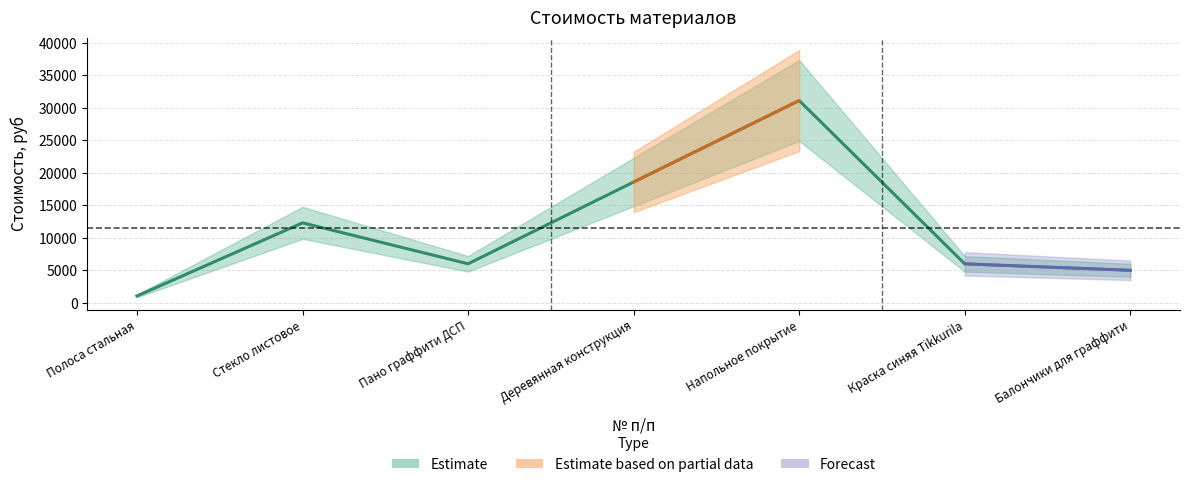

What is the average value?

11433